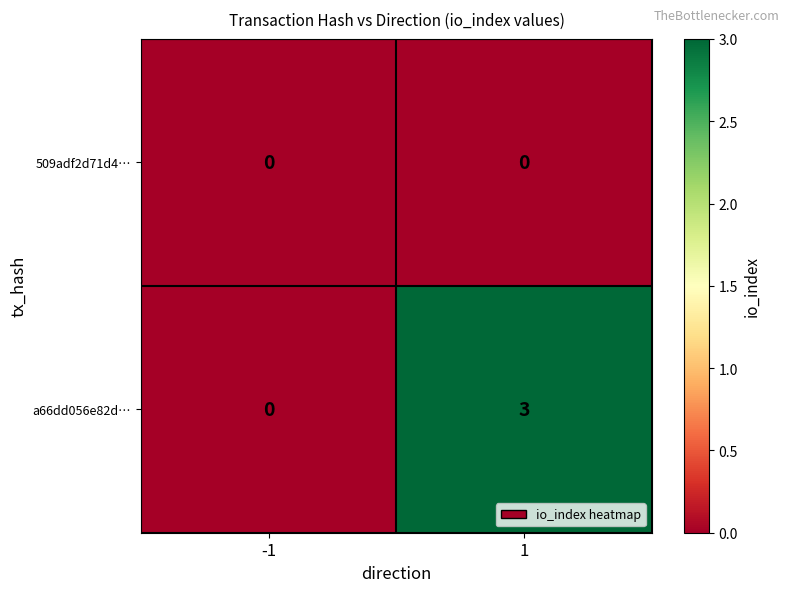

At which category is the sum across all series the highest?

1